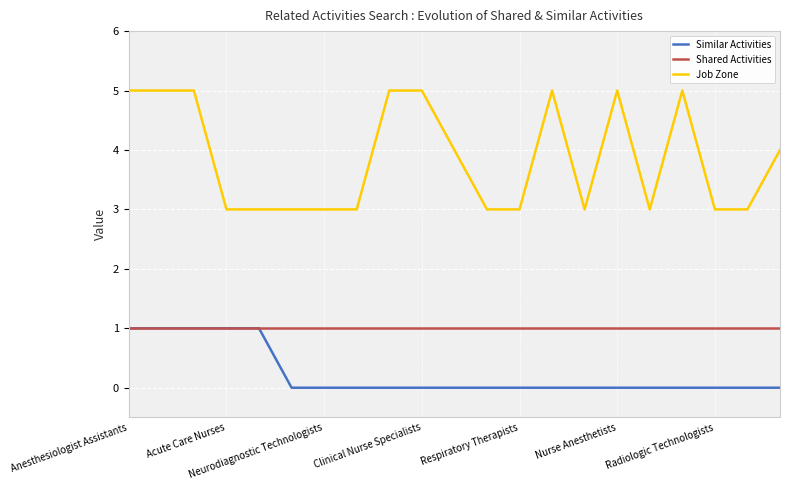

Which series has the largest total across all categories?

Job Zone